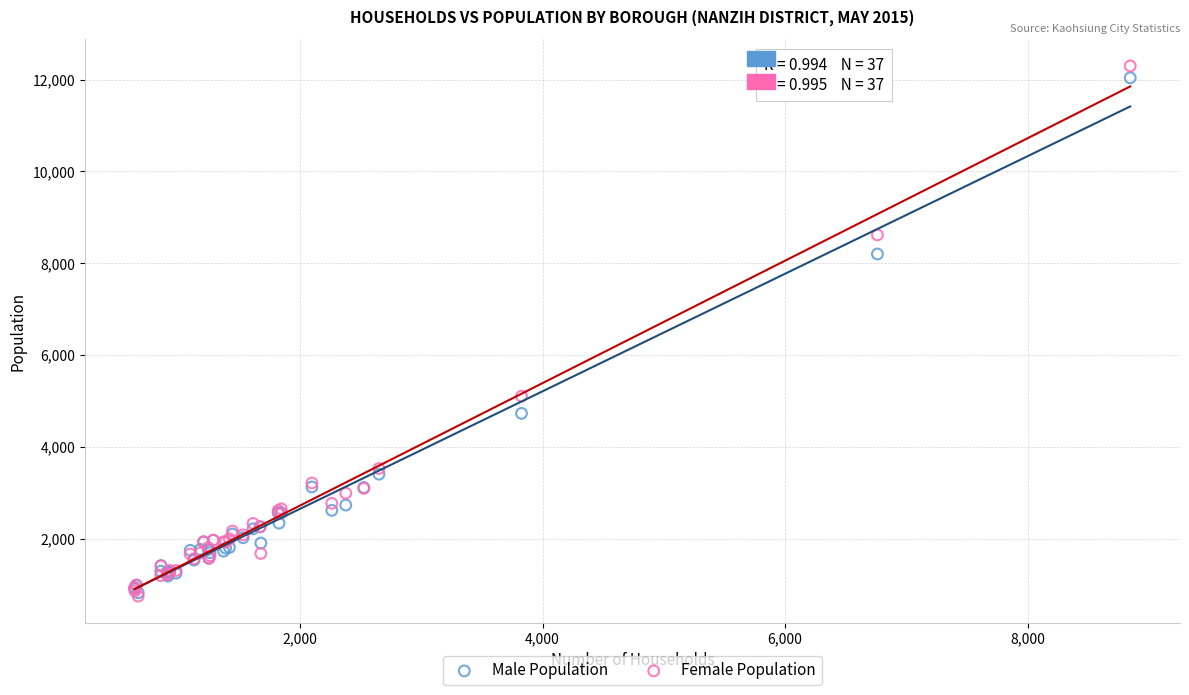

In the Female Population series, what Y value is closest to 6522?

5102